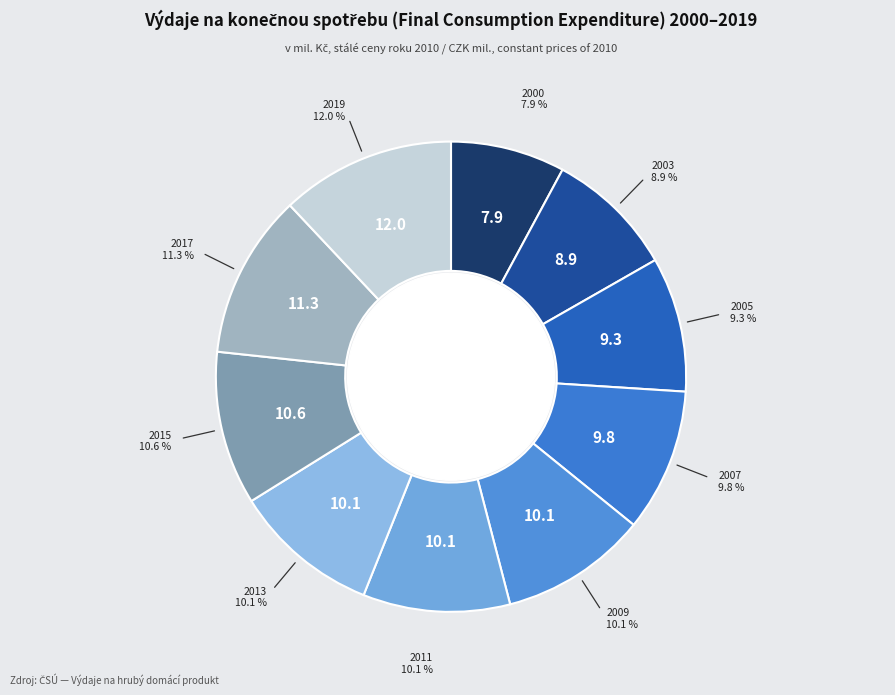

How many slices are in this pie chart?

10